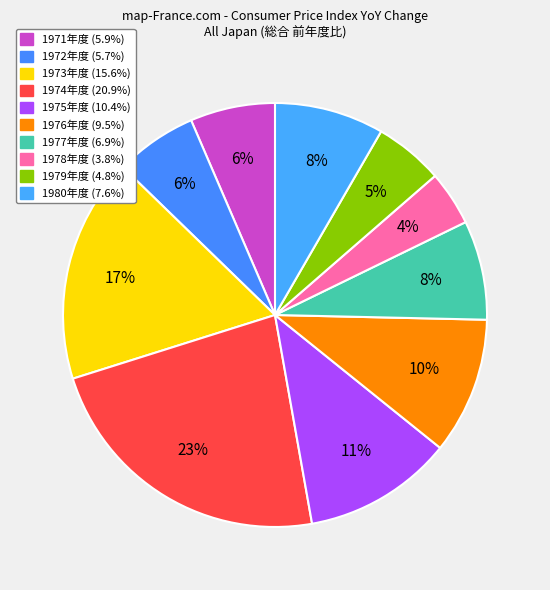

Which slice is the largest?

1974年度